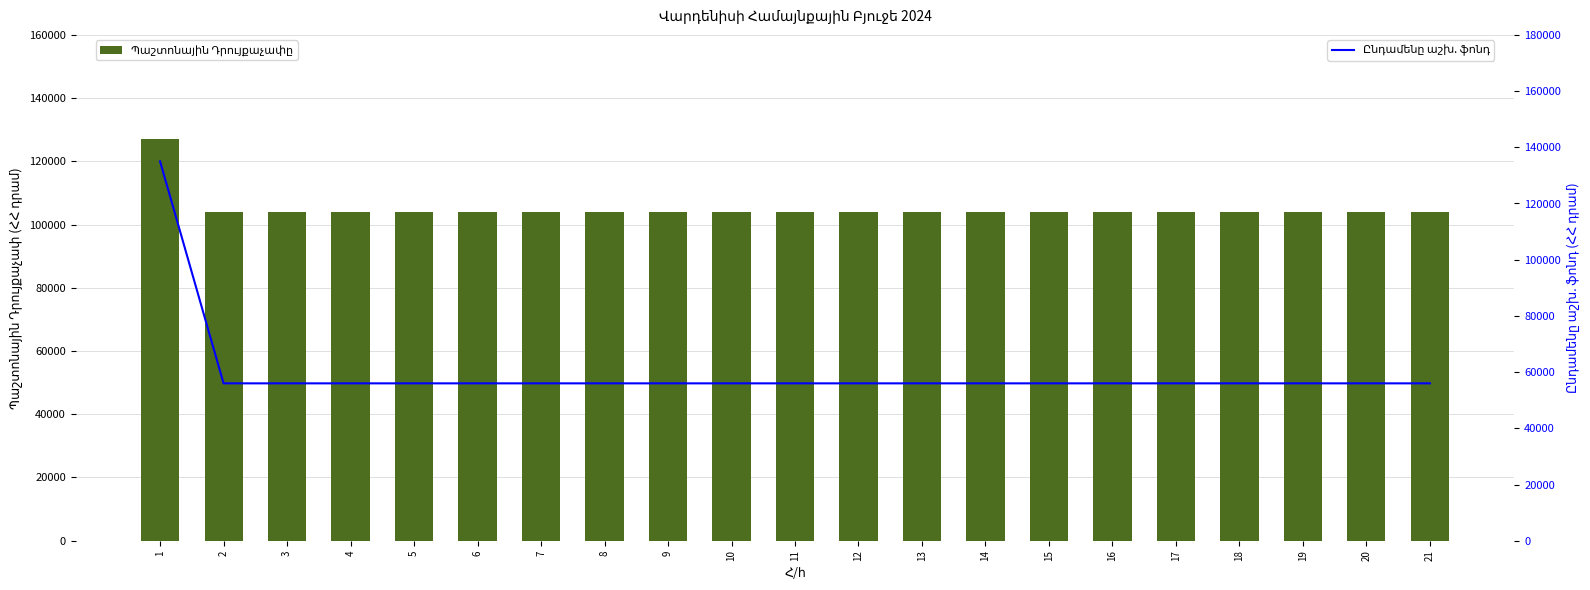

At 5, list the series in order from largest to smallest.

Պաշտոնային Դրույքաչափը, Ընդամենը աշխ. ֆոնդ